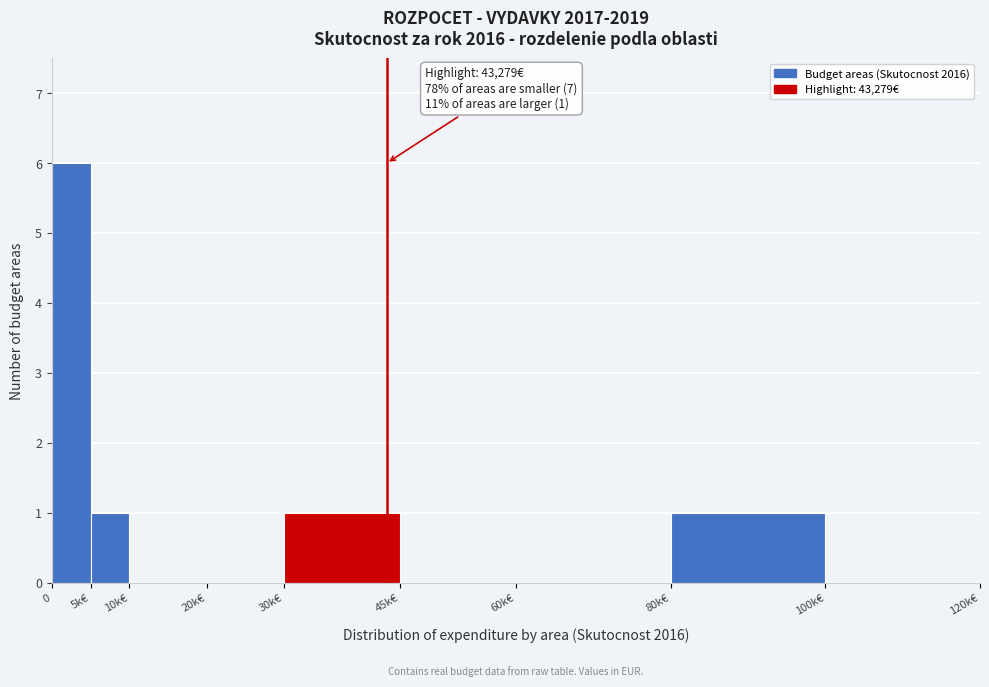

Reading left to right, extract all data points from this chart.

0=6	5k€=1	10k€=0	20k€=0	30k€=1	45k€=0	60k€=0	80k€=1	100k€=0